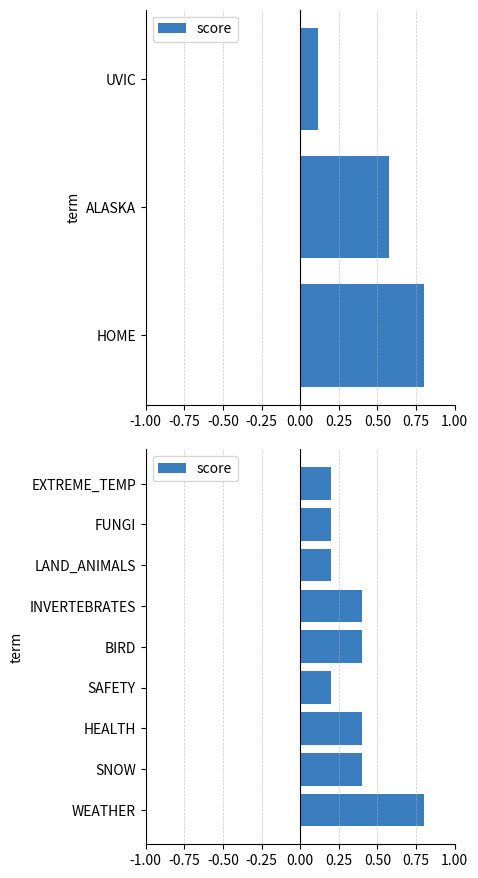

What is the greatest value displayed?

0.8